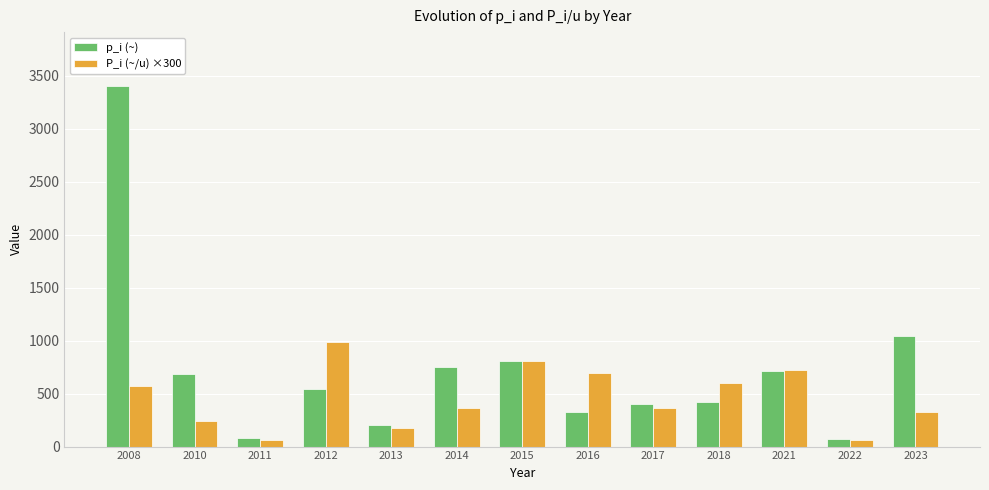

Between 2015 and 2017, which series saw the biggest shift?

P_i (~/u) ×300